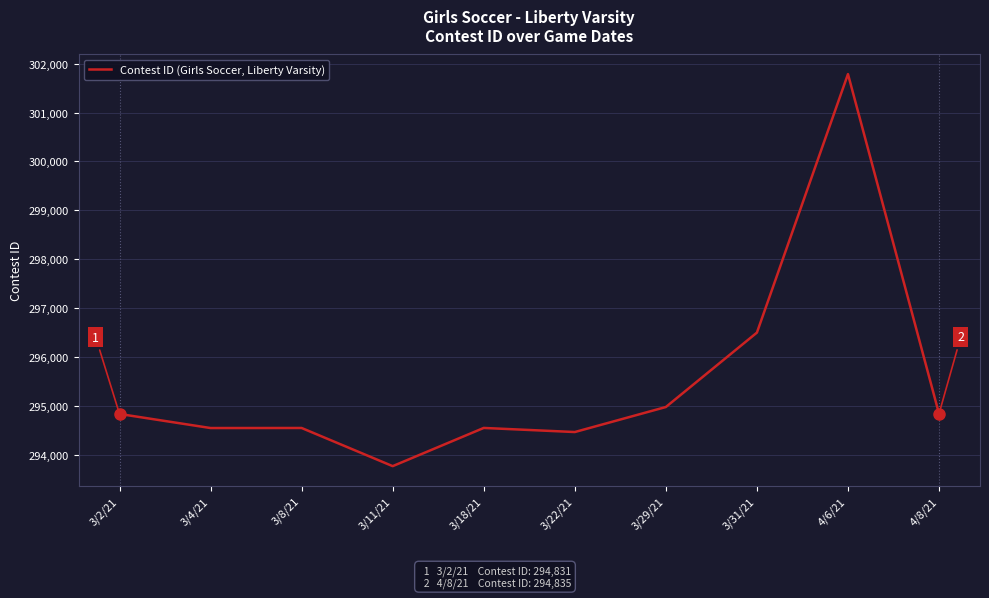

What is the difference between the values at 3/22/21 and 3/8/21?

83